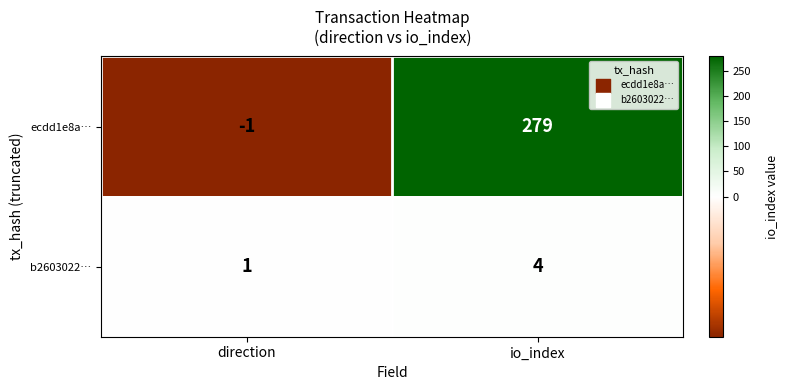

At which label does b2603022… reach its peak?

io_index